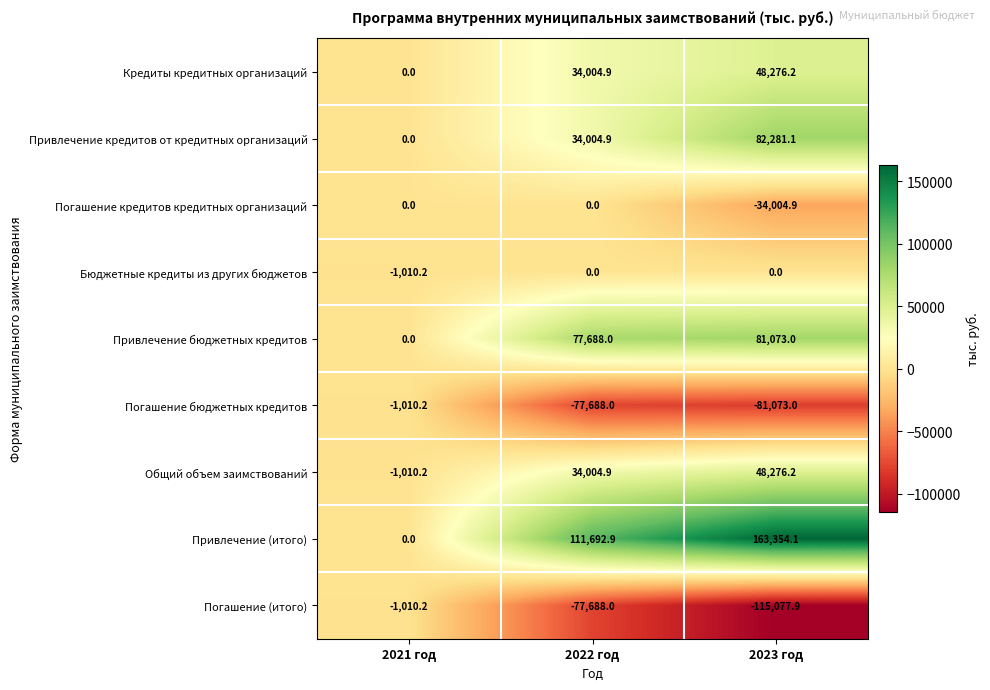

What is the average value of the Привлечение кредитов от кредитных организаций series?

38762.0